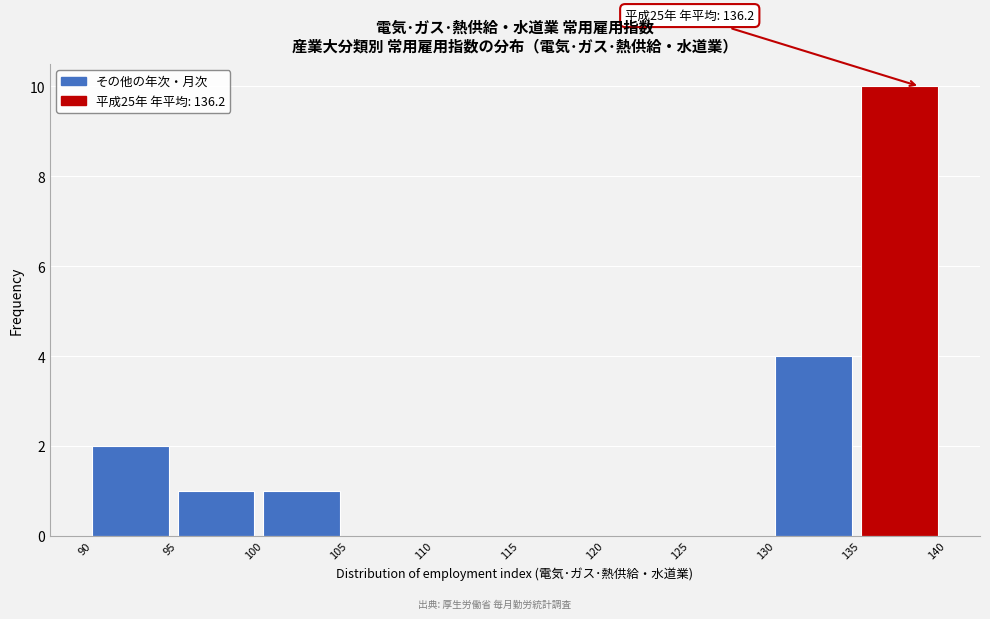

Which range on the x-axis has the tallest bar?

135 to 140